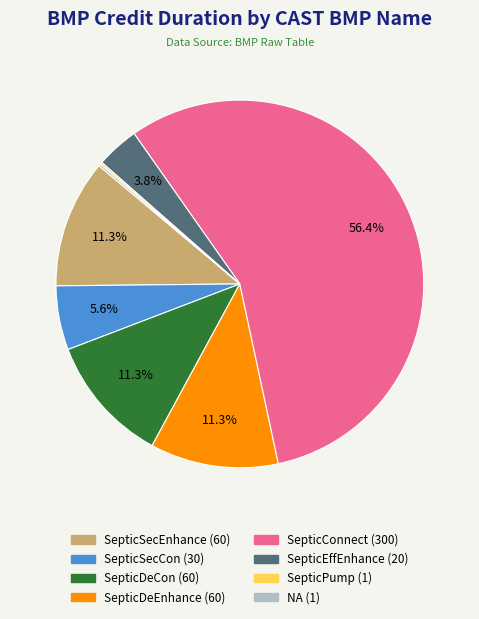

Which category has the biggest portion of the pie?

SepticConnect